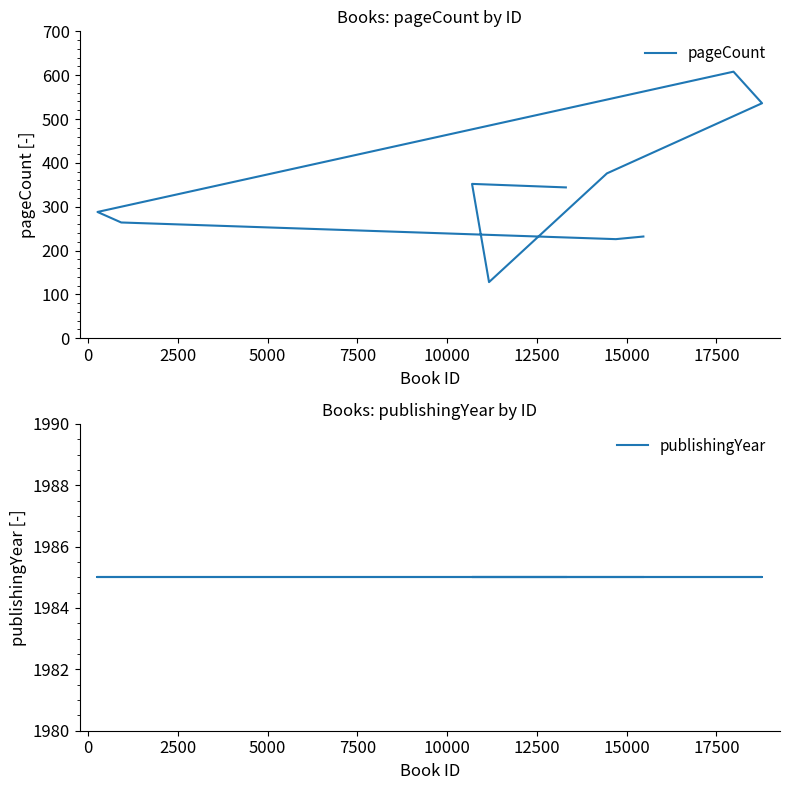

What is the lowest value of the publishingYear series?

1985